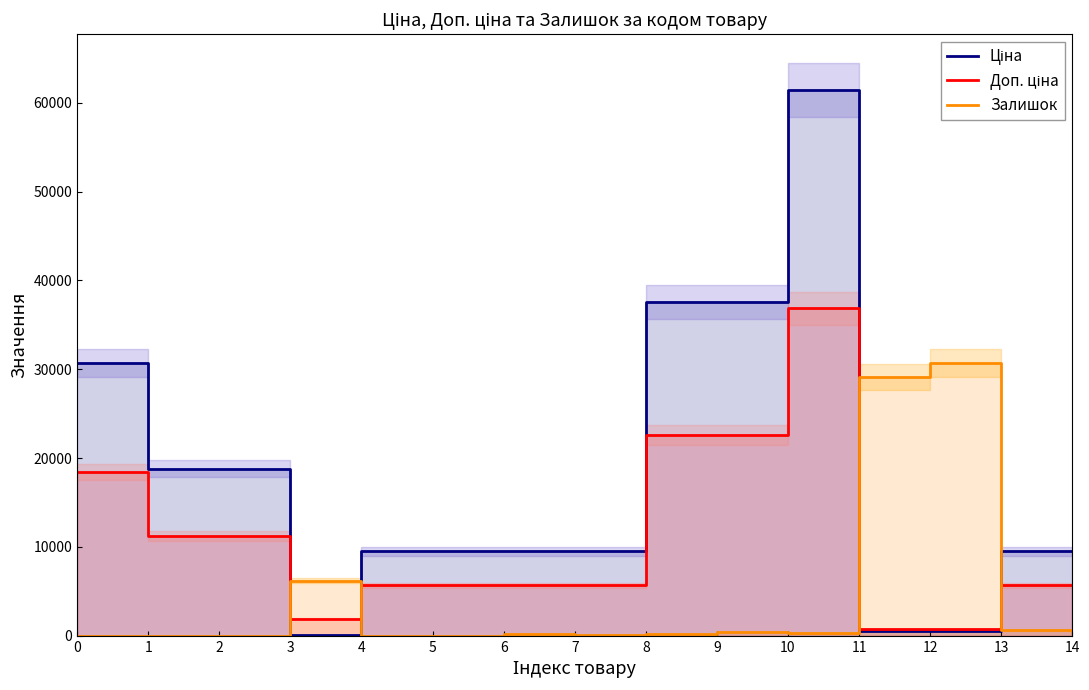

What is the difference between the maximum and second lowest values in the Залишок series?

30699.9